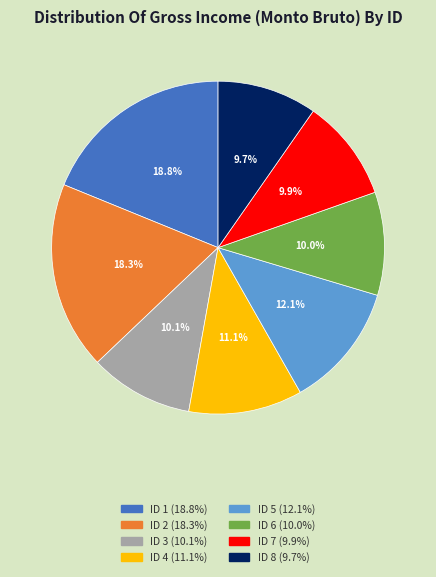

What portion of the pie excludes ID 4?

88.9%